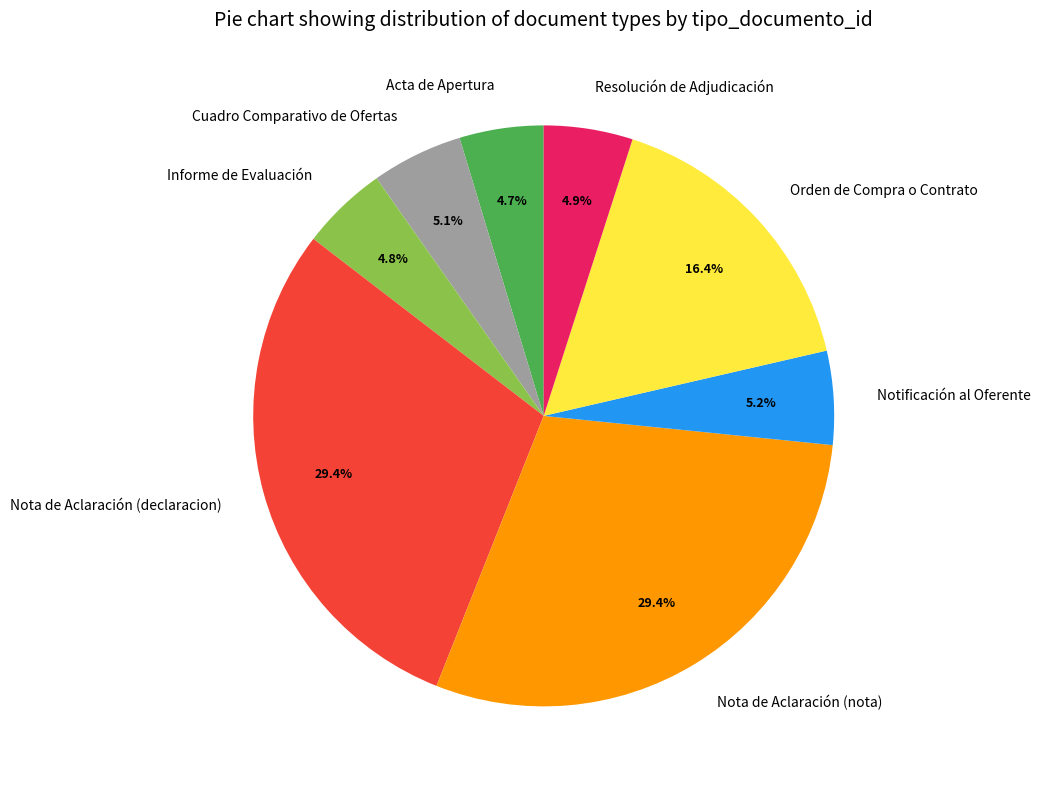

The Acta de Apertura slice represents 18% of the pie. True or false?

False